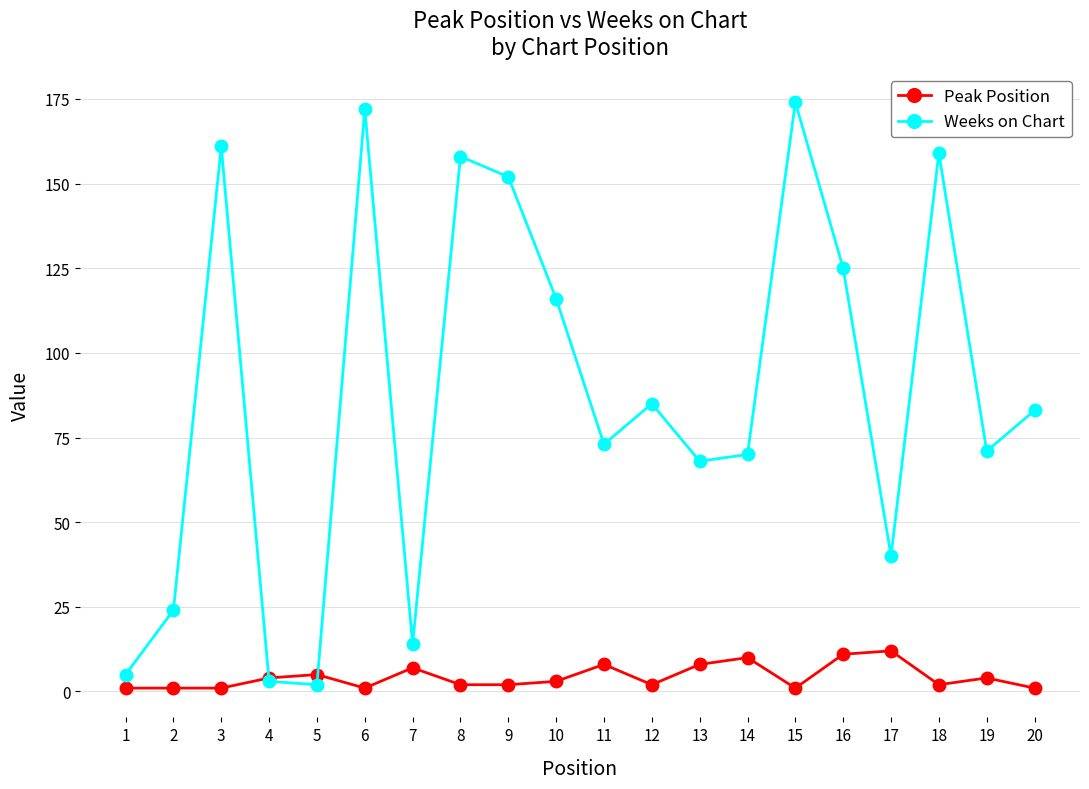

Count the number of categories in the chart.

20